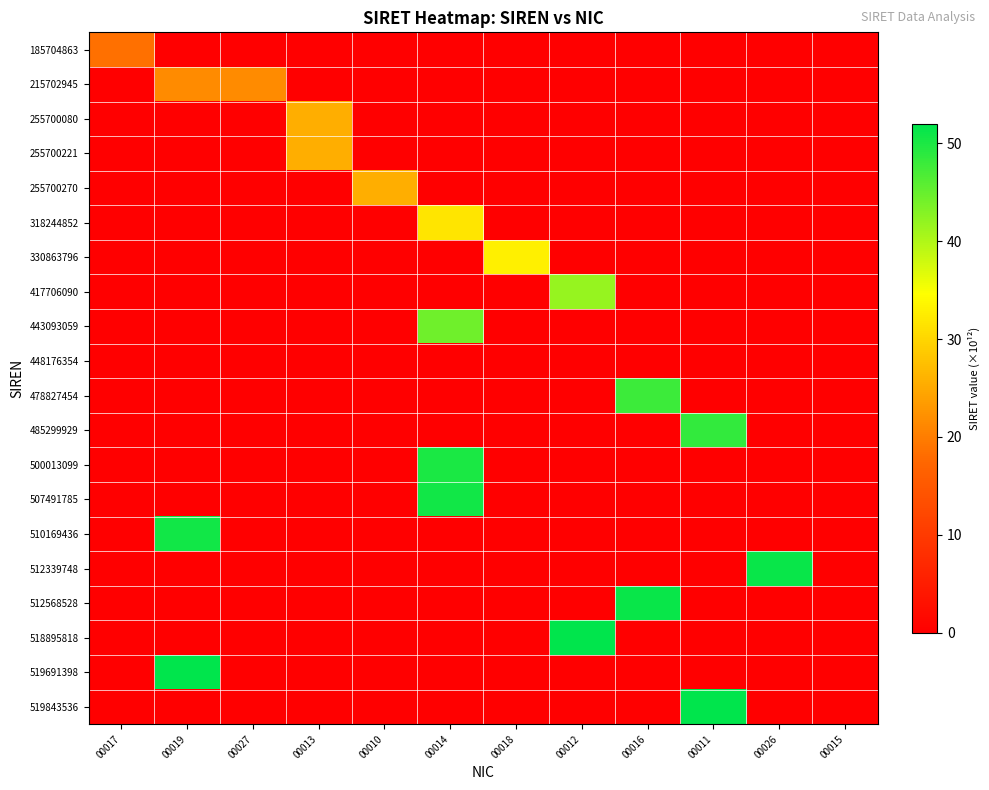

Reading left to right, what are all the values shown in this chart?

185704863: 00017=18.6	00019=0.0	00027=0.0	00013=0.0	00010=0.0	00014=0.0	00018=0.0	00012=0.0	00016=0.0	00011=0.0	00026=0.0	00015=0.0
215702945: 00017=0.0	00019=21.6	00027=21.6	00013=0.0	00010=0.0	00014=0.0	00018=0.0	00012=0.0	00016=0.0	00011=0.0	00026=0.0	00015=0.0
255700080: 00017=0.0	00019=0.0	00027=0.0	00013=25.6	00010=0.0	00014=0.0	00018=0.0	00012=0.0	00016=0.0	00011=0.0	00026=0.0	00015=0.0
255700221: 00017=0.0	00019=0.0	00027=0.0	00013=25.6	00010=0.0	00014=0.0	00018=0.0	00012=0.0	00016=0.0	00011=0.0	00026=0.0	00015=0.0
255700270: 00017=0.0	00019=0.0	00027=0.0	00013=0.0	00010=25.6	00014=0.0	00018=0.0	00012=0.0	00016=0.0	00011=0.0	00026=0.0	00015=0.0
318244852: 00017=0.0	00019=0.0	00027=0.0	00013=0.0	00010=0.0	00014=31.8	00018=0.0	00012=0.0	00016=0.0	00011=0.0	00026=0.0	00015=0.0
330863796: 00017=0.0	00019=0.0	00027=0.0	00013=0.0	00010=0.0	00014=0.0	00018=33.1	00012=0.0	00016=0.0	00011=0.0	00026=0.0	00015=0.0
417706090: 00017=0.0	00019=0.0	00027=0.0	00013=0.0	00010=0.0	00014=0.0	00018=0.0	00012=41.8	00016=0.0	00011=0.0	00026=0.0	00015=0.0
443093059: 00017=0.0	00019=0.0	00027=0.0	00013=0.0	00010=0.0	00014=44.3	00018=0.0	00012=0.0	00016=0.0	00011=0.0	00026=0.0	00015=0.0
448176354: 00017=0.0	00019=0.0	00027=0.0	00013=0.0	00010=0.0	00014=0.0	00018=0.0	00012=0.0	00016=0.0	00011=0.0	00026=0.0	00015=0.0
478827454: 00017=0.0	00019=0.0	00027=0.0	00013=0.0	00010=0.0	00014=0.0	00018=0.0	00012=0.0	00016=47.9	00011=0.0	00026=0.0	00015=0.0
485299929: 00017=0.0	00019=0.0	00027=0.0	00013=0.0	00010=0.0	00014=0.0	00018=0.0	00012=0.0	00016=0.0	00011=48.5	00026=0.0	00015=0.0
500013099: 00017=0.0	00019=0.0	00027=0.0	00013=0.0	00010=0.0	00014=50.0	00018=0.0	00012=0.0	00016=0.0	00011=0.0	00026=0.0	00015=0.0
507491785: 00017=0.0	00019=0.0	00027=0.0	00013=0.0	00010=0.0	00014=50.7	00018=0.0	00012=0.0	00016=0.0	00011=0.0	00026=0.0	00015=0.0
510169436: 00017=0.0	00019=50.7	00027=0.0	00013=0.0	00010=0.0	00014=0.0	00018=0.0	00012=0.0	00016=0.0	00011=0.0	00026=0.0	00015=0.0
512339748: 00017=0.0	00019=0.0	00027=0.0	00013=0.0	00010=0.0	00014=0.0	00018=0.0	00012=0.0	00016=0.0	00011=0.0	00026=51.2	00015=0.0
512568528: 00017=0.0	00019=0.0	00027=0.0	00013=0.0	00010=0.0	00014=0.0	00018=0.0	00012=0.0	00016=51.3	00011=0.0	00026=0.0	00015=0.0
518895818: 00017=0.0	00019=0.0	00027=0.0	00013=0.0	00010=0.0	00014=0.0	00018=0.0	00012=51.9	00016=0.0	00011=0.0	00026=0.0	00015=0.0
519691398: 00017=0.0	00019=52.0	00027=0.0	00013=0.0	00010=0.0	00014=0.0	00018=0.0	00012=0.0	00016=0.0	00011=0.0	00026=0.0	00015=0.0
519843536: 00017=0.0	00019=0.0	00027=0.0	00013=0.0	00010=0.0	00014=0.0	00018=0.0	00012=0.0	00016=0.0	00011=52.0	00026=0.0	00015=0.0